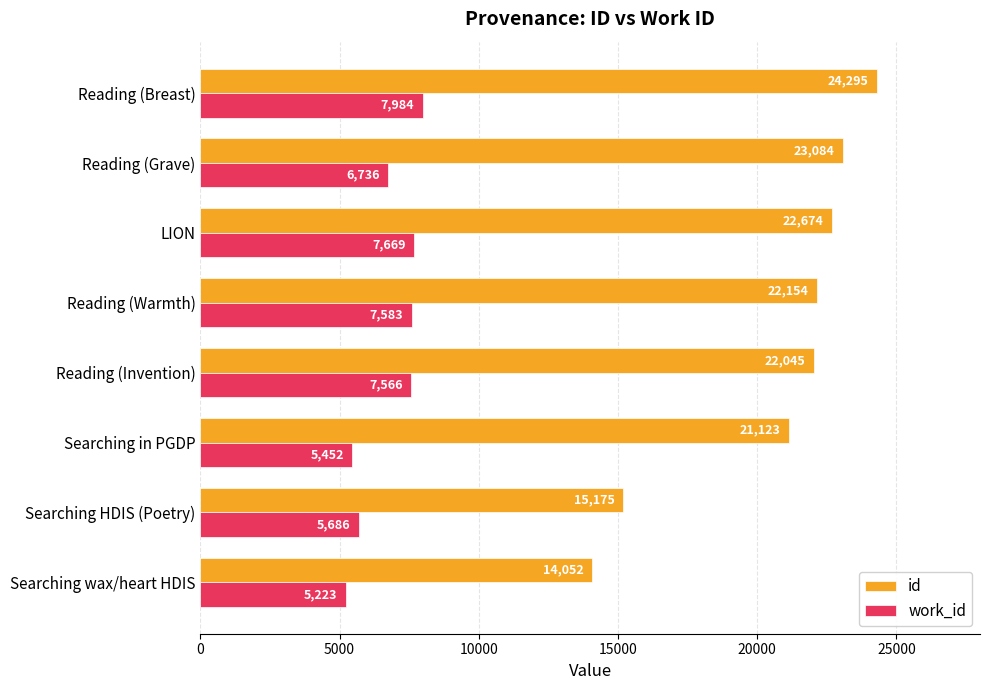

Count the number of data series in this chart.

2